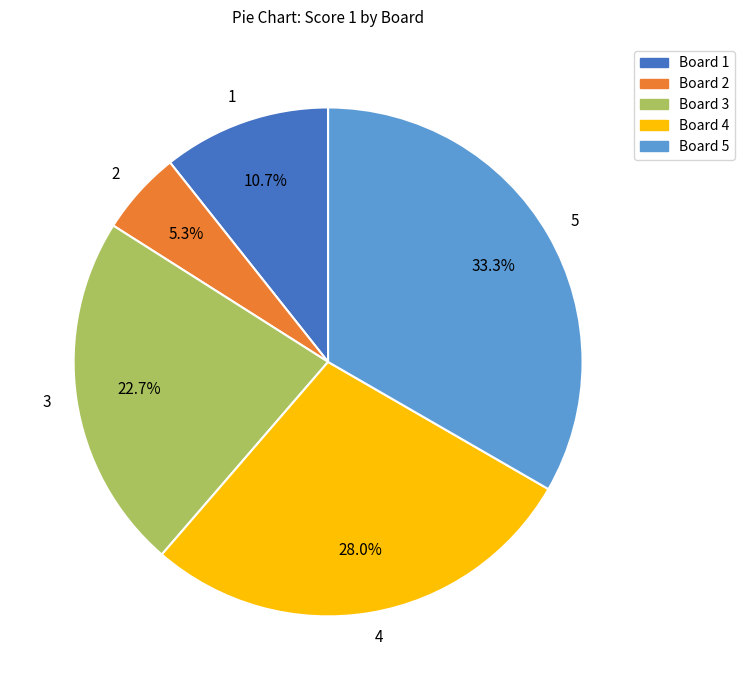

Between 3 and 5, which is larger?

5